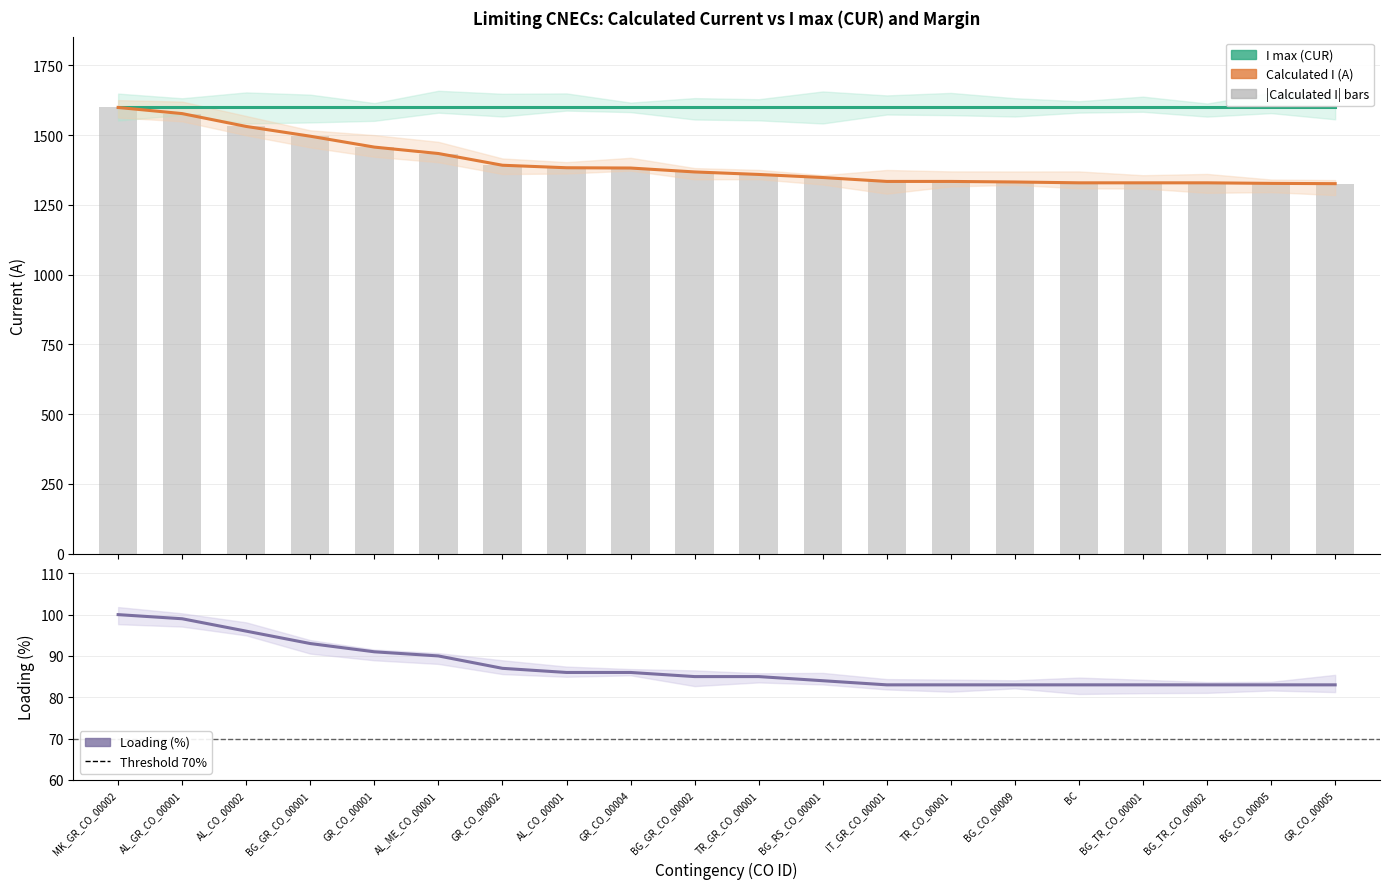

Rank the categories by value from lowest to highest.

GR_CO_00005, BG_CO_00005, BC, BG_TR_CO_00001, BG_TR_CO_00002, BG_CO_00009, IT_GR_CO_00001, TR_CO_00001, BG_RS_CO_00001, TR_GR_CO_00001, BG_GR_CO_00002, GR_CO_00004, AL_CO_00001, GR_CO_00002, AL_ME_CO_00001, GR_CO_00001, BG_GR_CO_00001, AL_CO_00002, AL_GR_CO_00001, MK_GR_CO_00002